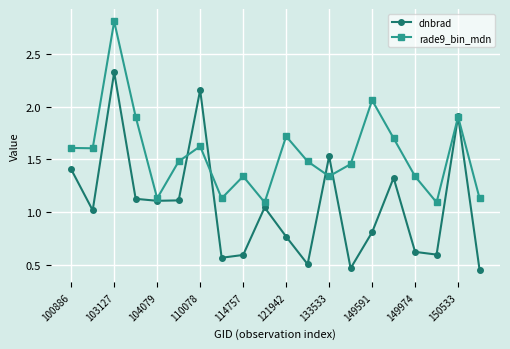

List the series in order of their peak value, lowest first.

dnbrad, rade9_bin_mdn